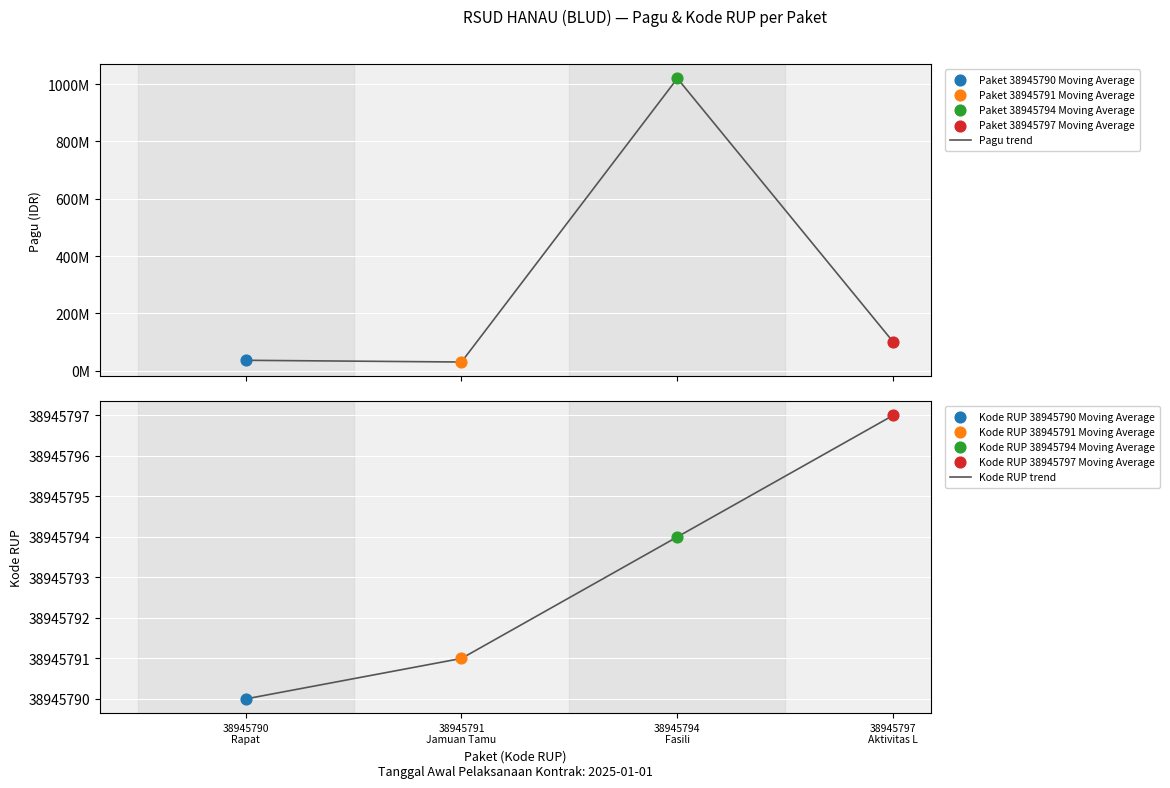

At which category is the sum across all series the highest?

38945794
Fasili